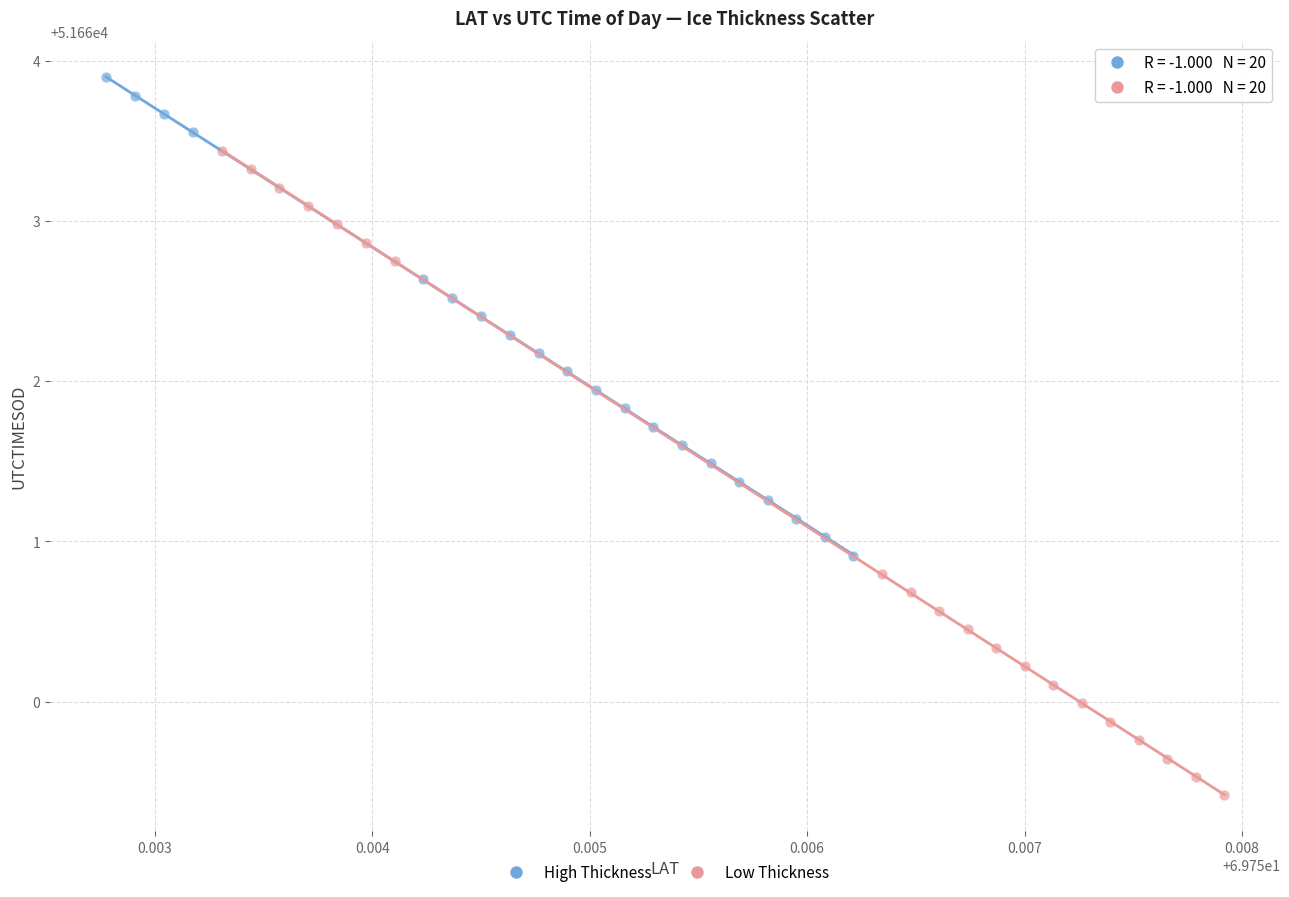

Which series reaches the minimum Y coordinate?

Low Thickness